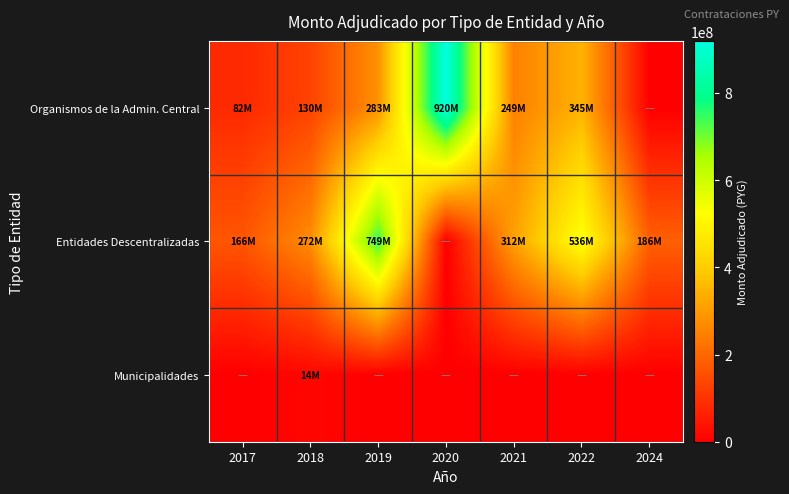

Reading left to right, what are all the values shown in this chart?

Organismos de la Admin. Central: 2017=81567461	2018=129915004	2019=282504120	2020=919524245	2021=249385700	2022=345044572	2024=0
Entidades Descentralizadas: 2017=165975000	2018=272487425	2019=749092000	2020=0	2021=312482500	2022=536488400	2024=185600000
Municipalidades: 2017=0	2018=14000000	2019=0	2020=0	2021=0	2022=0	2024=0